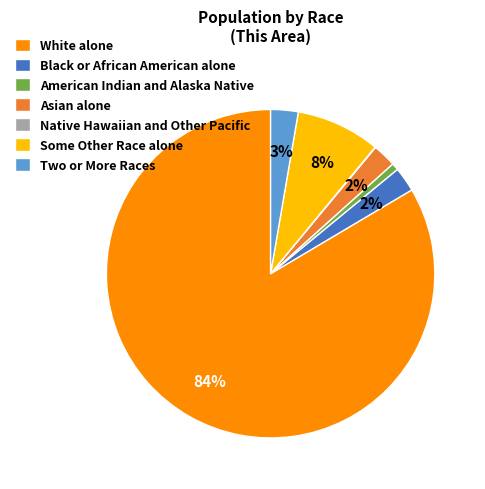

Which slice is the largest?

White alone